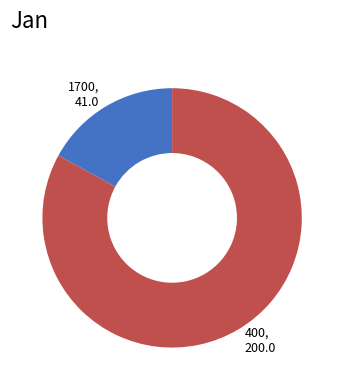

Is the sum of 400 and 1700 greater than half?

Yes